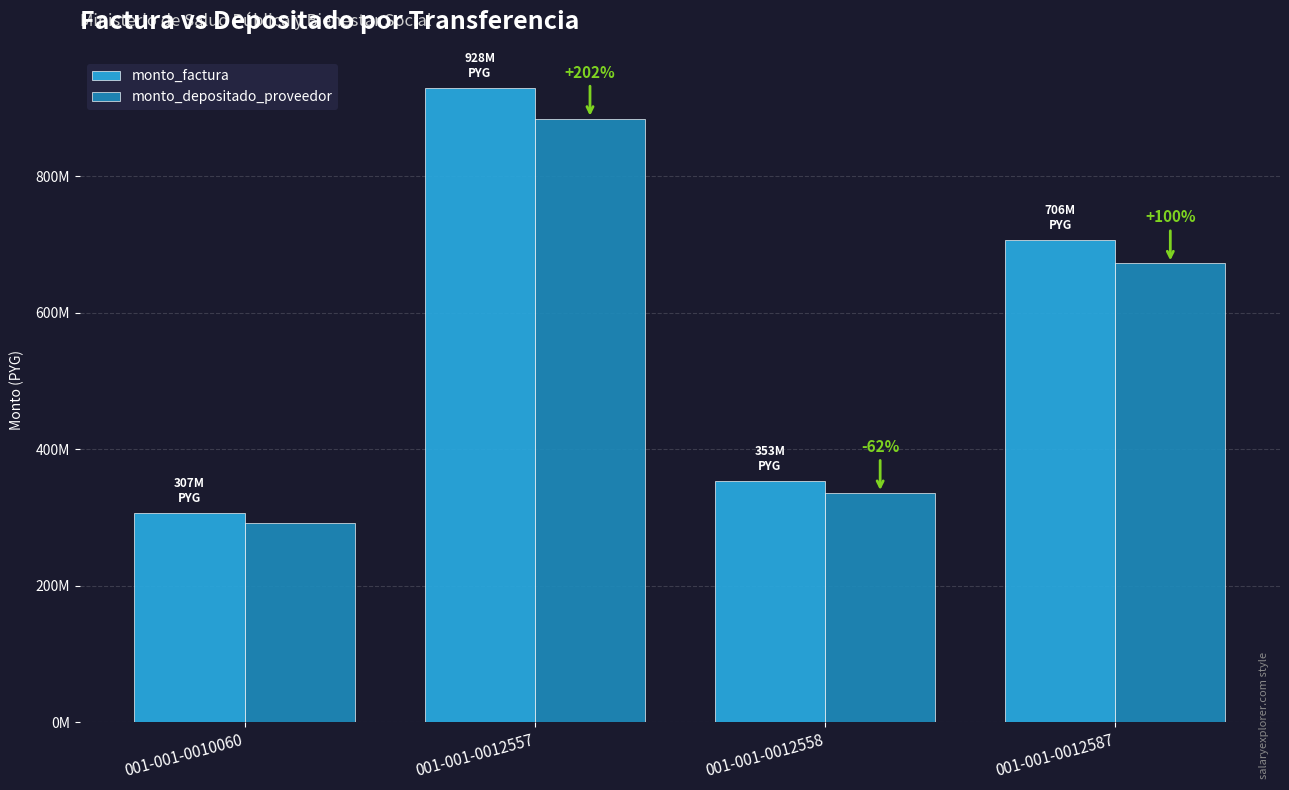

Does the chart contain stacked bars?

No